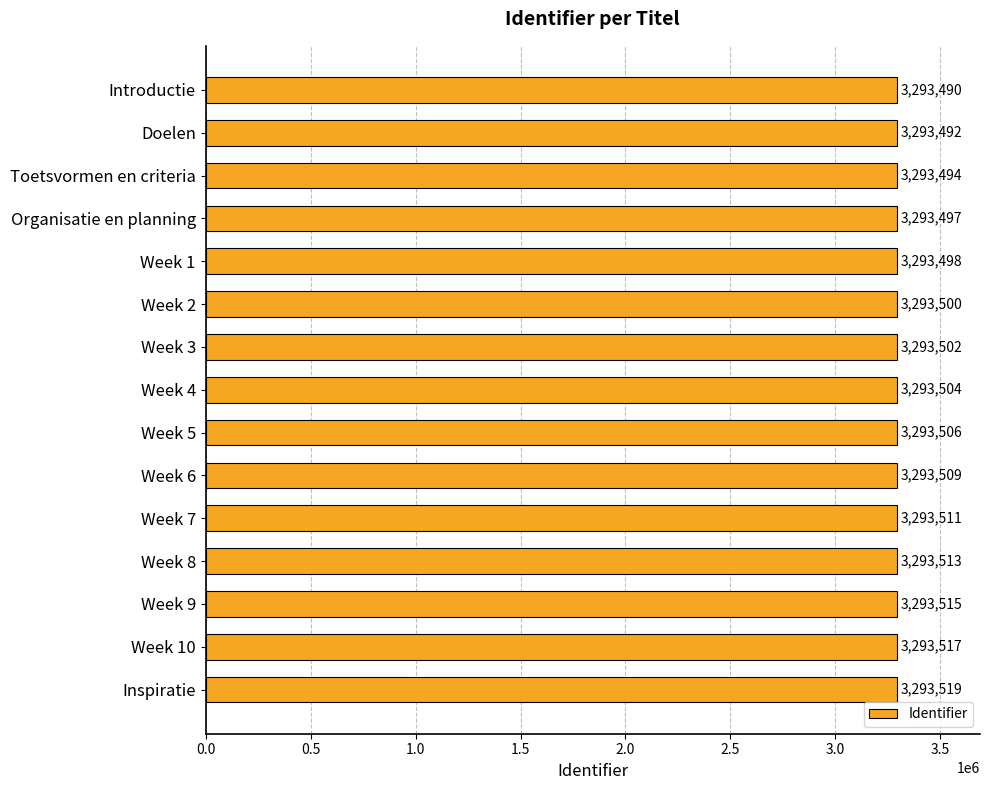

What is the change in value from Week 1 to Inspiratie?

+21